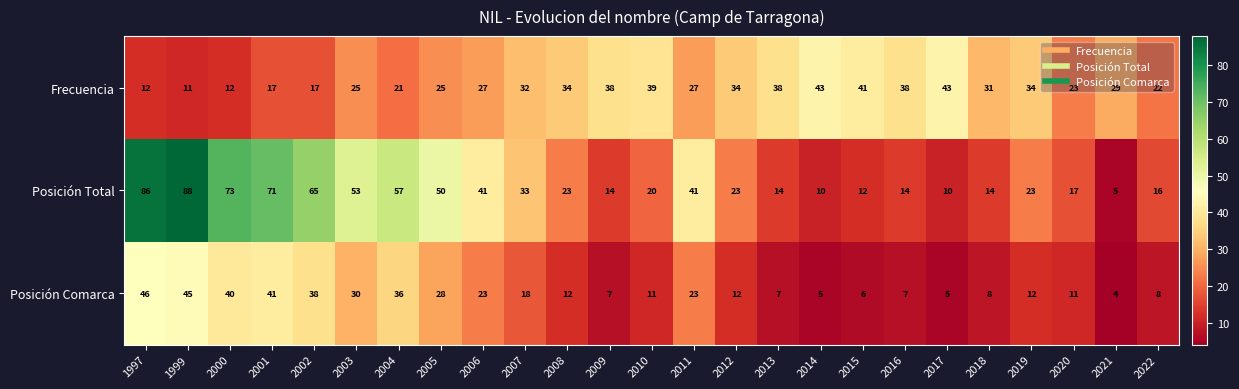

At which category does the chart reach its minimum across all series?

2021